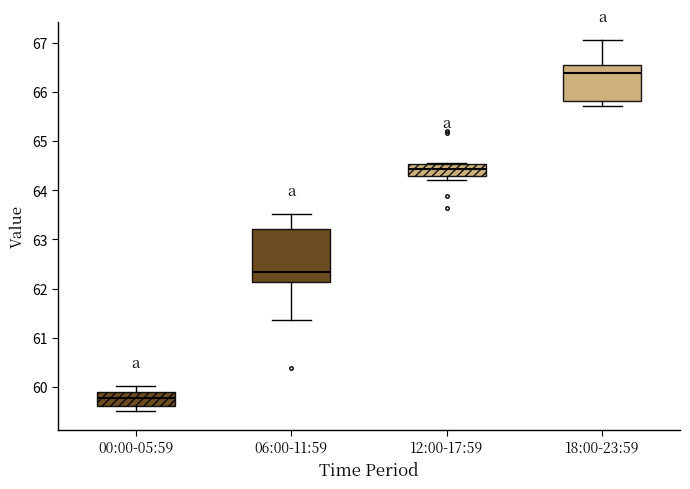

Reading left to right, transcribe this box plot: for each box, give where its median line is, the range the box spans, and where its two whiskers end, as read against the y-axis. The values are not printed on the chart, so give them approximately, as read against the axis.

00:00-05:59: median 59.8, box 59.6 to 59.9, whiskers 59.5 to 60.0
06:00-11:59: median 62.3, box 62.1 to 63.2, whiskers 61.4 to 63.5
12:00-17:59: median 64.4, box 64.3 to 64.5, whiskers 64.2 to 64.6
18:00-23:59: median 66.4, box 65.8 to 66.5, whiskers 65.7 to 67.1